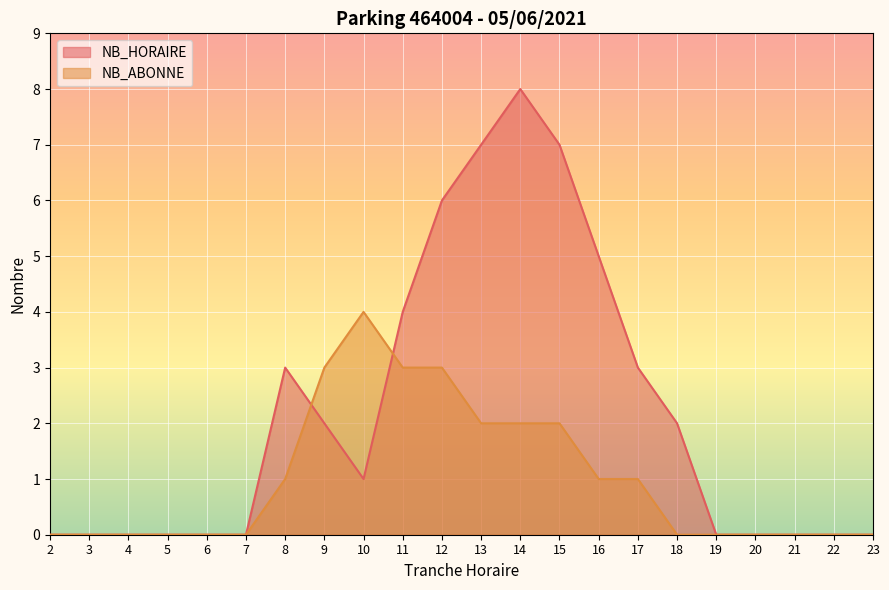

The NB_HORAIRE series shows 7 at 15. True or false?

True